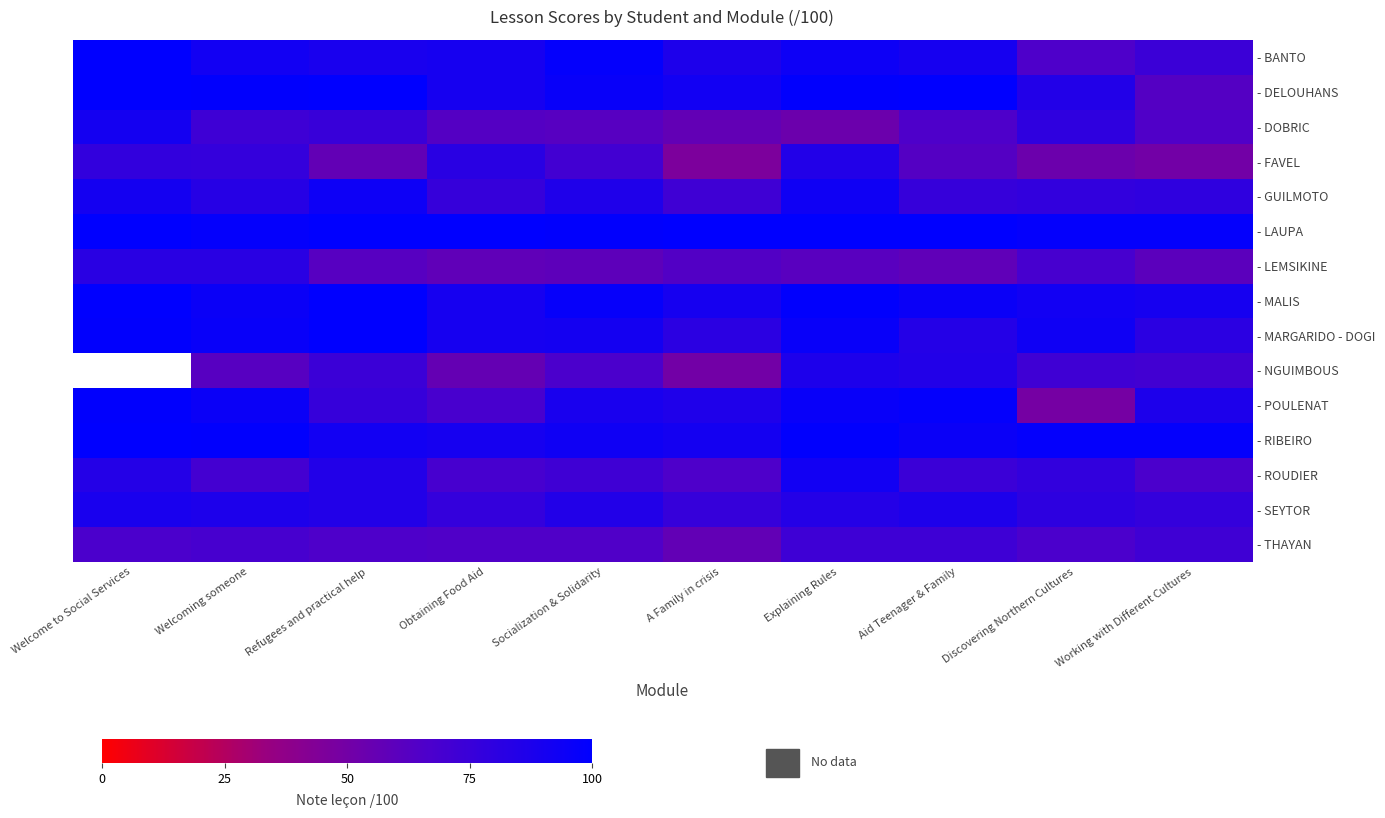

Which series has the largest total across all categories?

- LAUPA